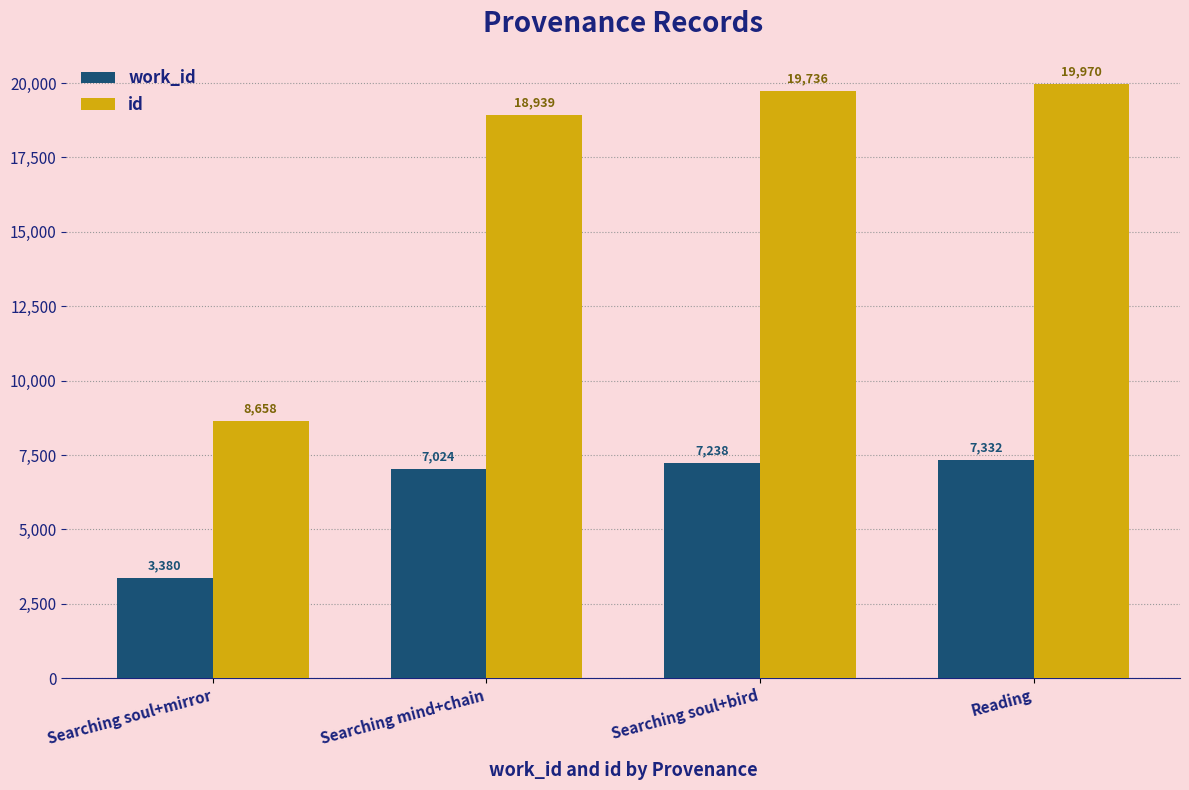

What is the label of the 1st bar from the right?

Reading